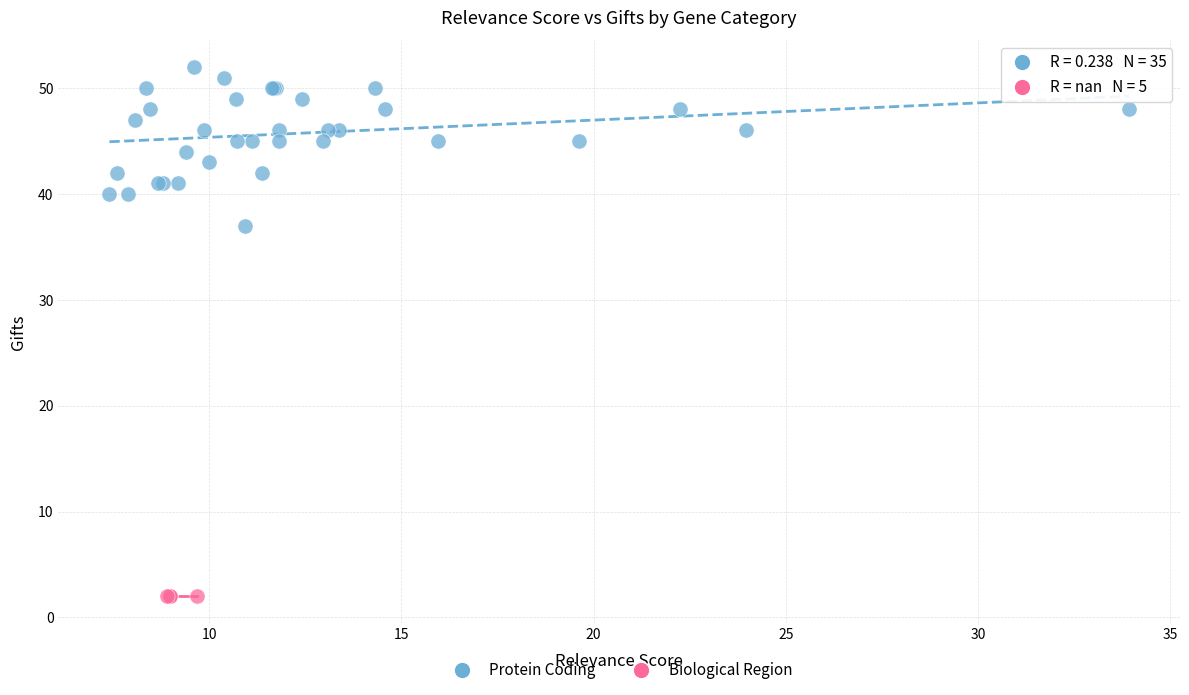

Which series contains the highest Y value?

Protein Coding